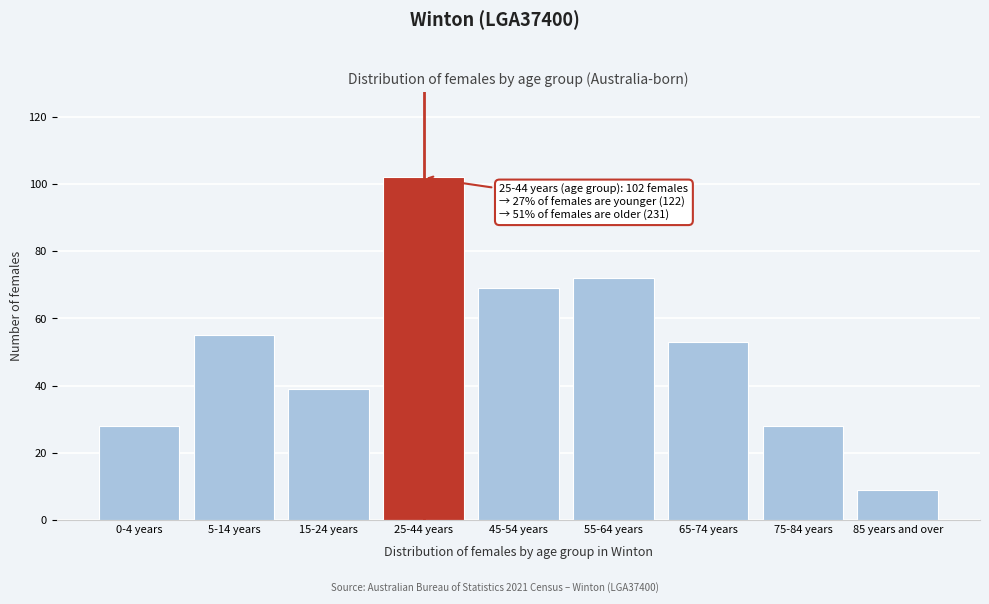

Reading left to right, list all the values displayed in this chart.

28	55	39	102	69	72	53	28	9